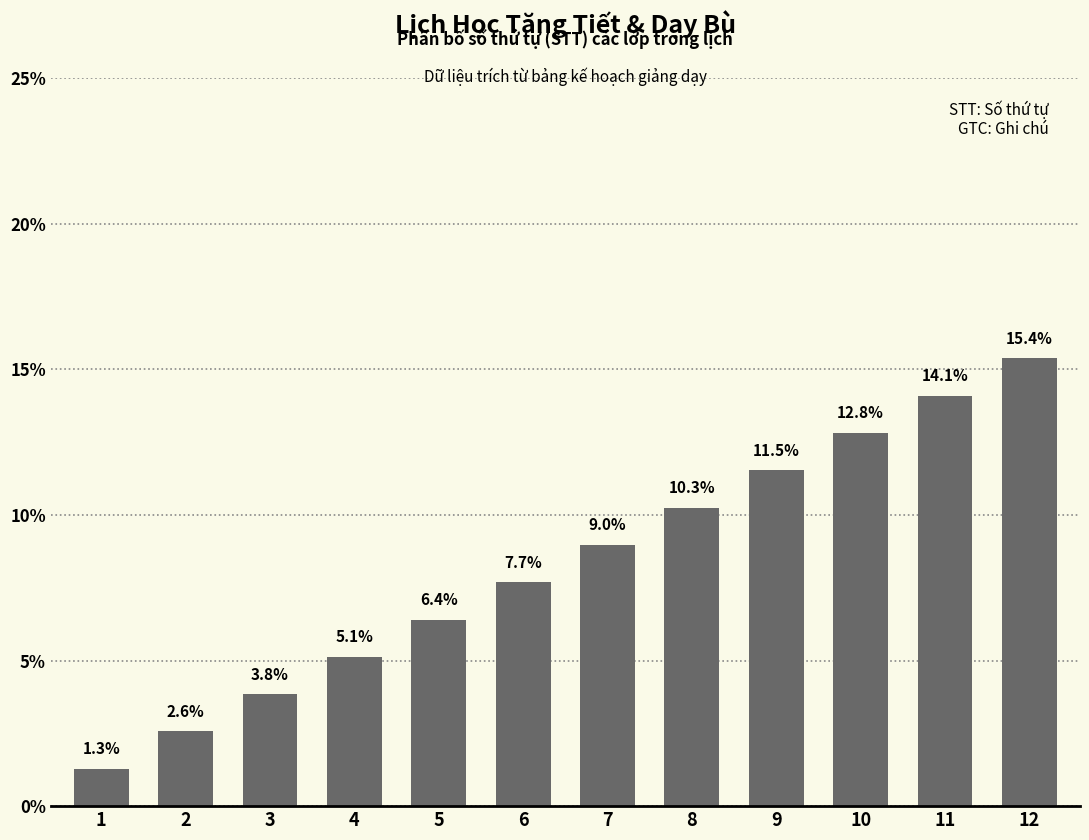

What is the value of the 2nd bar from the left?

2.6